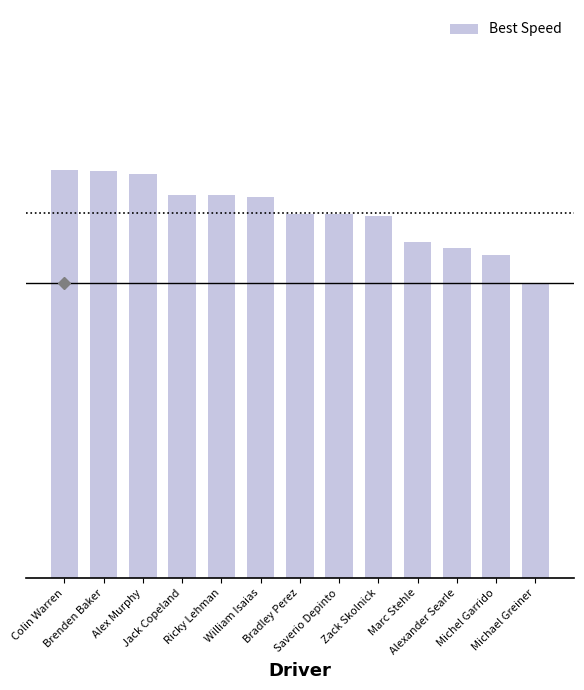

Rank the categories by value from highest to lowest.

Colin Warren, Brenden Baker, Alex Murphy, Jack Copeland, Ricky Lehman, William Isaias, Bradley Perez, Saverio Depinto, Zack Skolnick, Marc Stehle, Alexander Searle, Michel Garrido, Michael Greiner